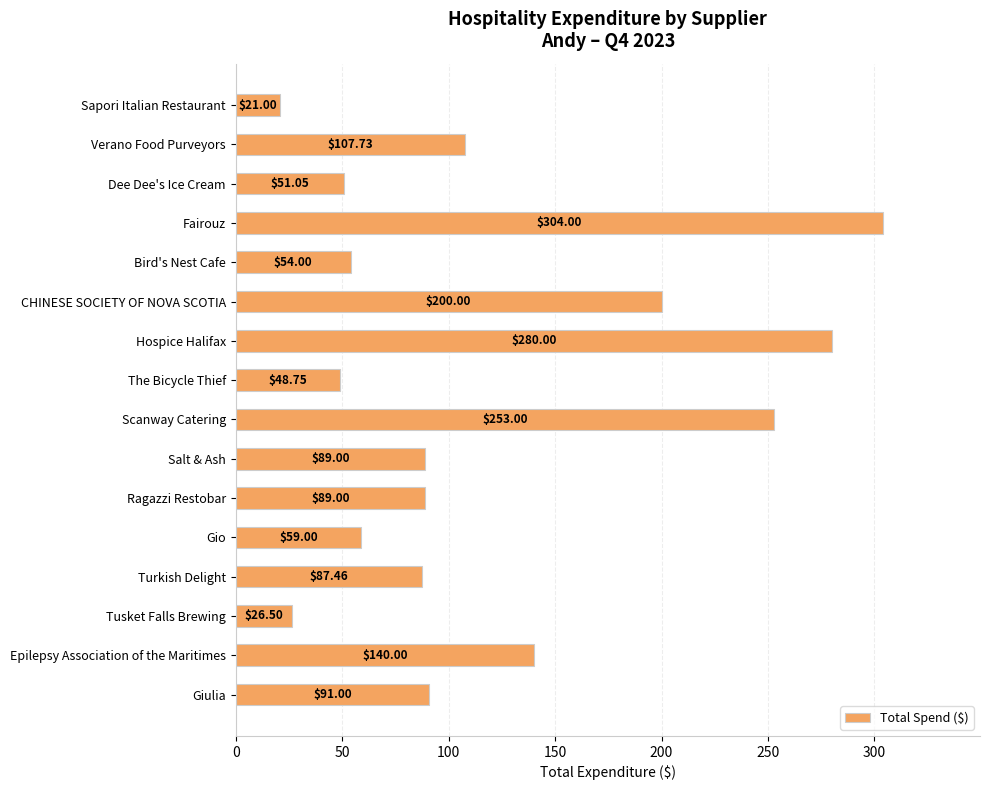

What is the difference between the values at Fairouz and CHINESE SOCIETY OF NOVA SCOTIA?

104.0